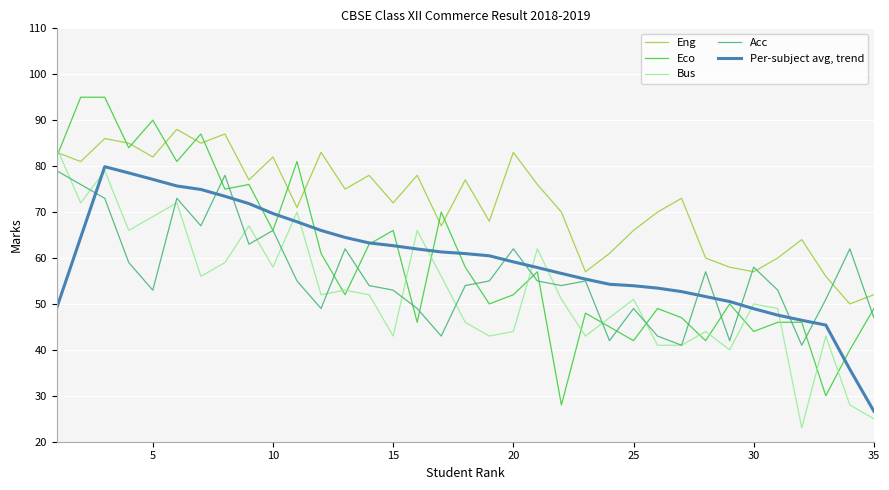

After their last crossing, which series has the higher values: Bus or Eco?

Eco